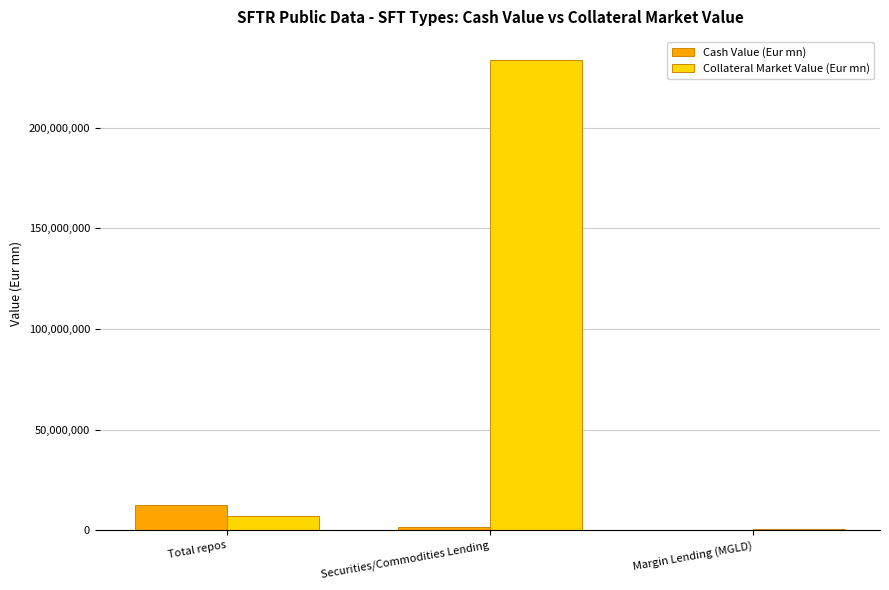

At which category does the chart reach its peak across all series?

Securities/Commodities Lending